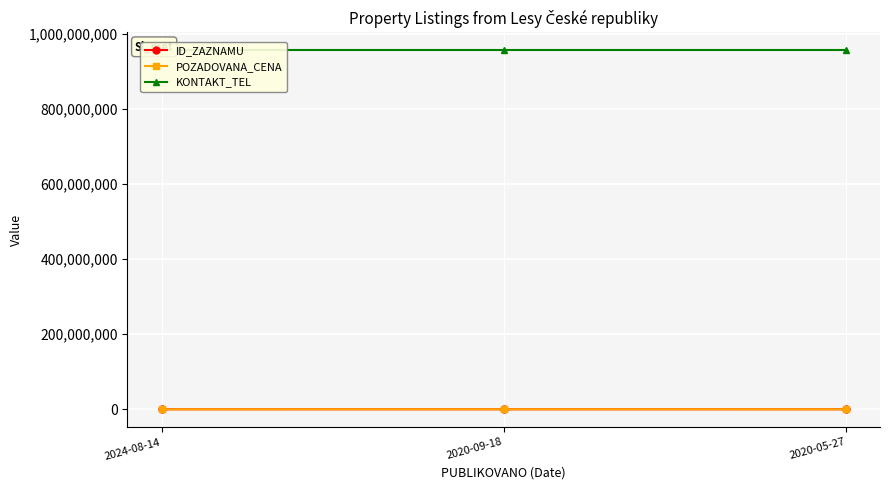

What is the average value of the KONTAKT_TEL series?

956229106